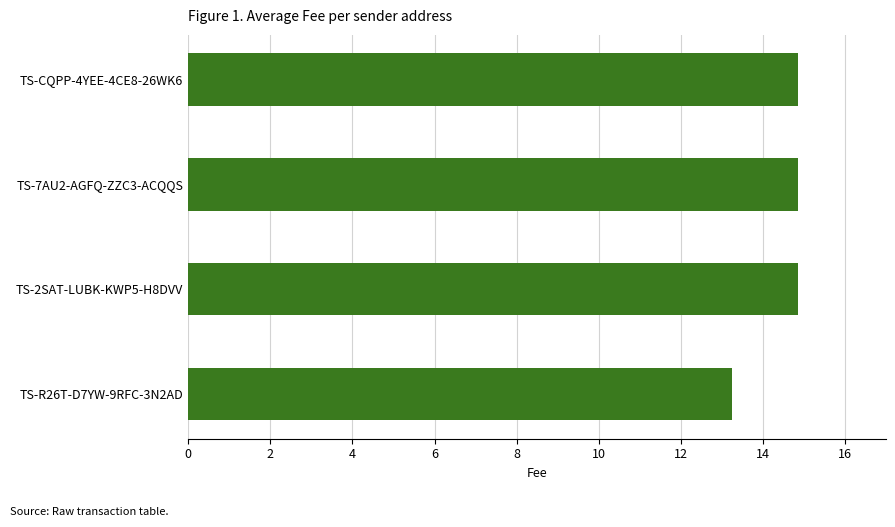

The chart shows a value of 14.9 at TS-CQPP-4YEE-4CE8-26WK6. True or false?

True